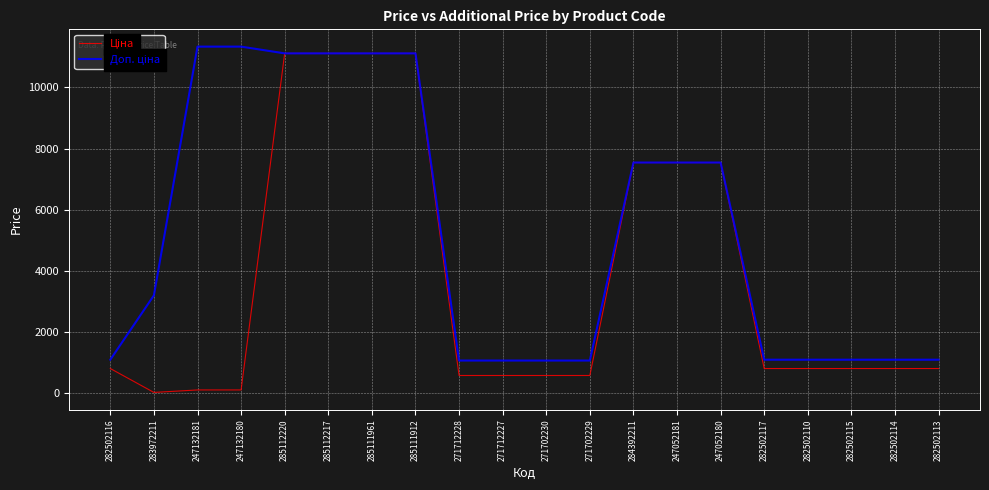

What is the spread (max minus min) of values at 282502116?

288.7